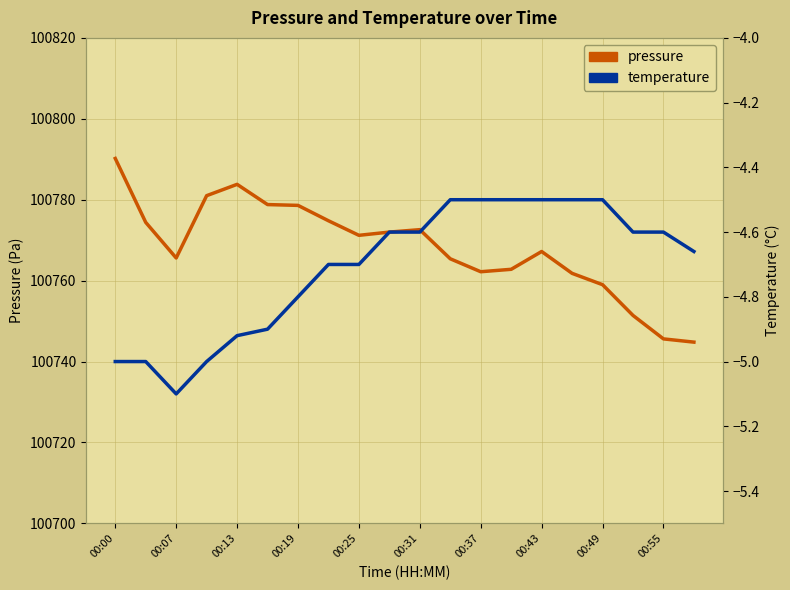

Does the chart have visible grid lines?

Yes